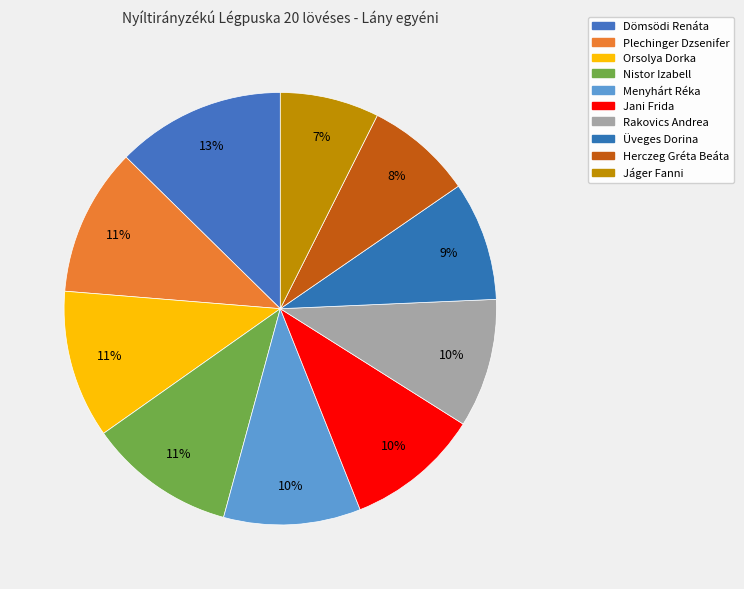

Count the number of slices in the pie.

10